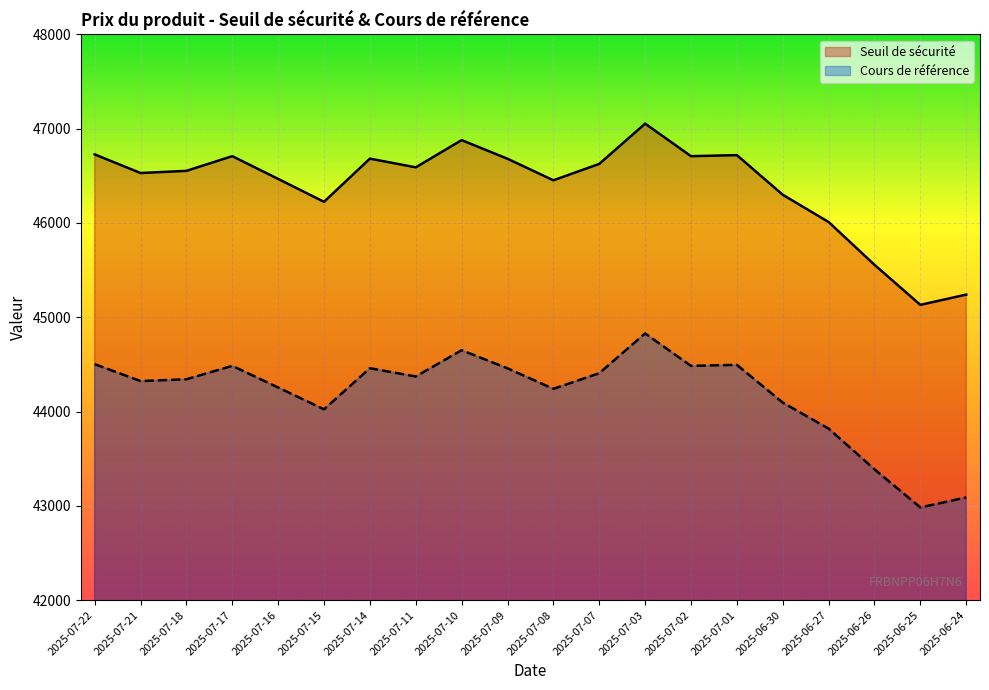

At how many categories does at least one series exceed 45893?

17